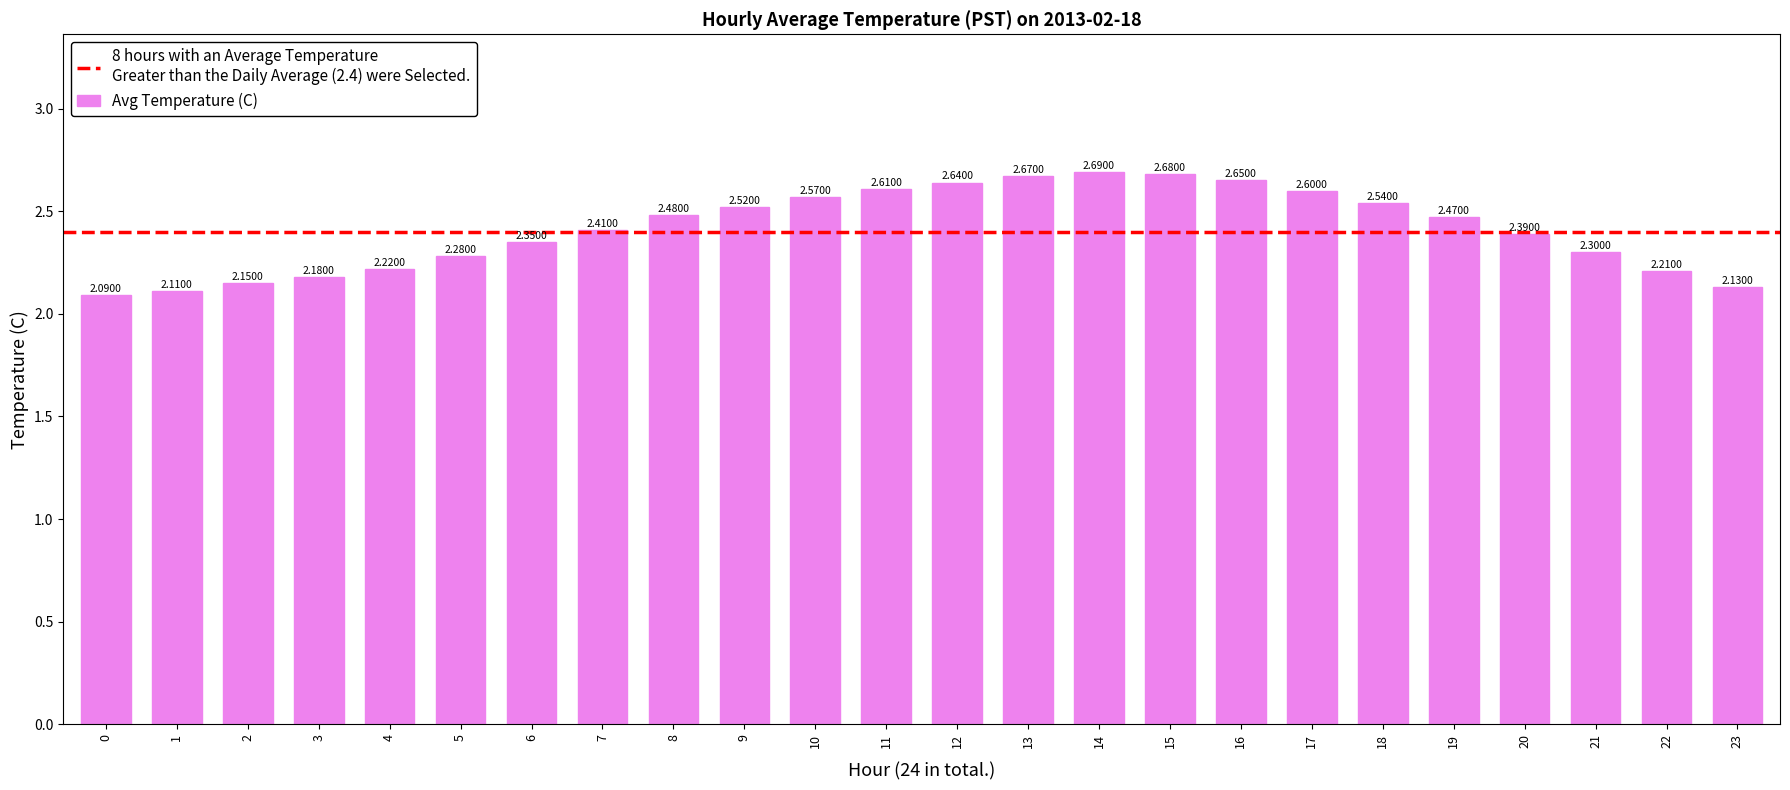

List the labels in order of value, largest first.

14, 15, 13, 16, 12, 11, 17, 10, 18, 9, 8, 19, 7, 20, 6, 21, 5, 4, 22, 3, 2, 23, 1, 0